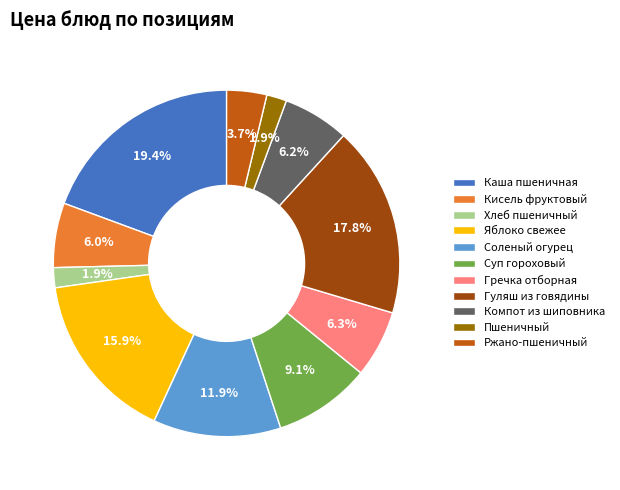

Do Кисель фруктовый and Хлеб пшеничный together represent more than half of the pie?

No